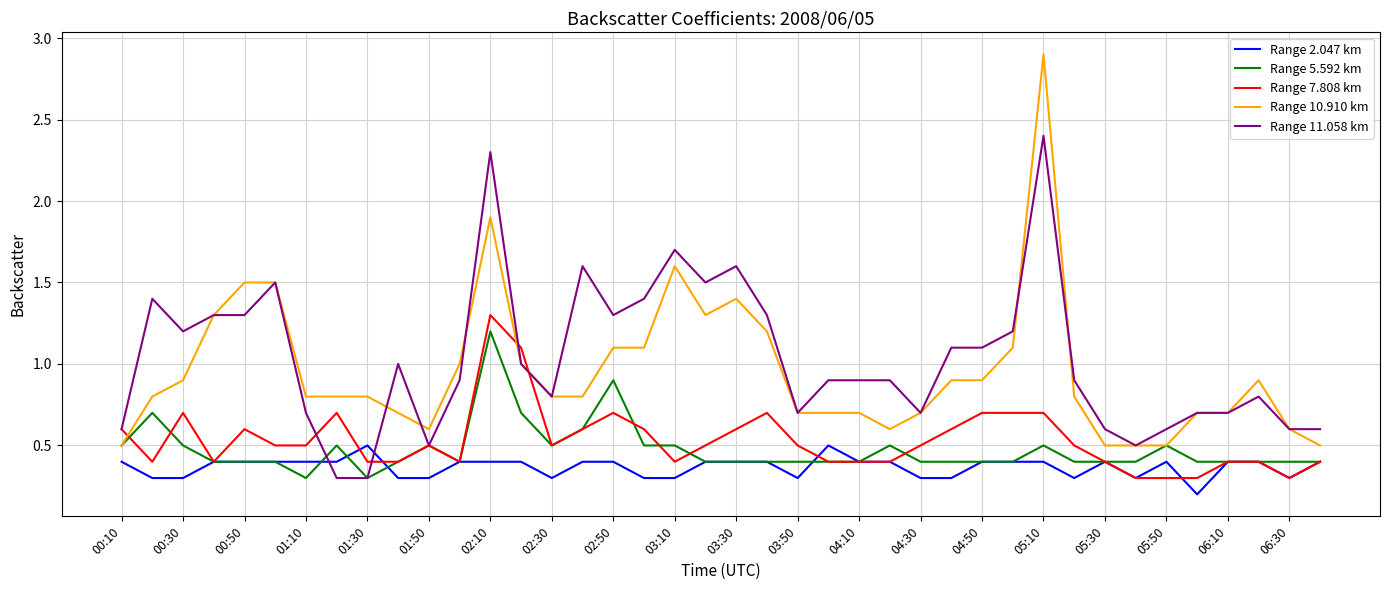

Which series has the widest spread of values?

Range 10.910 km